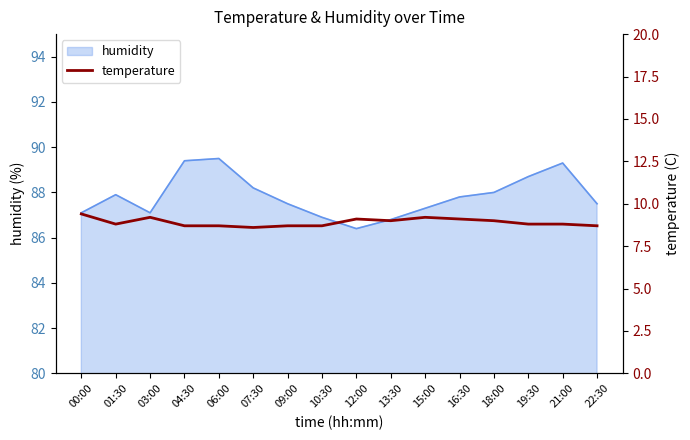

The value of humidity at 09:00 is 87.5. True or false?

True